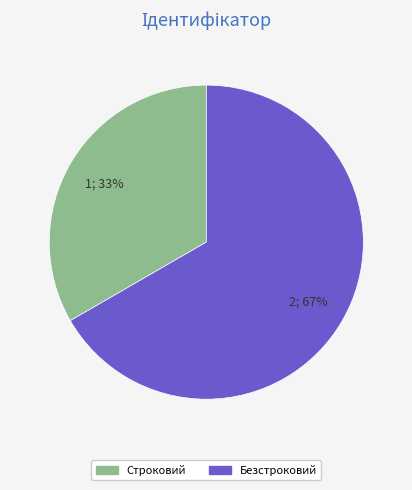

To the nearest percent, what portion does Строковий represent?

33%